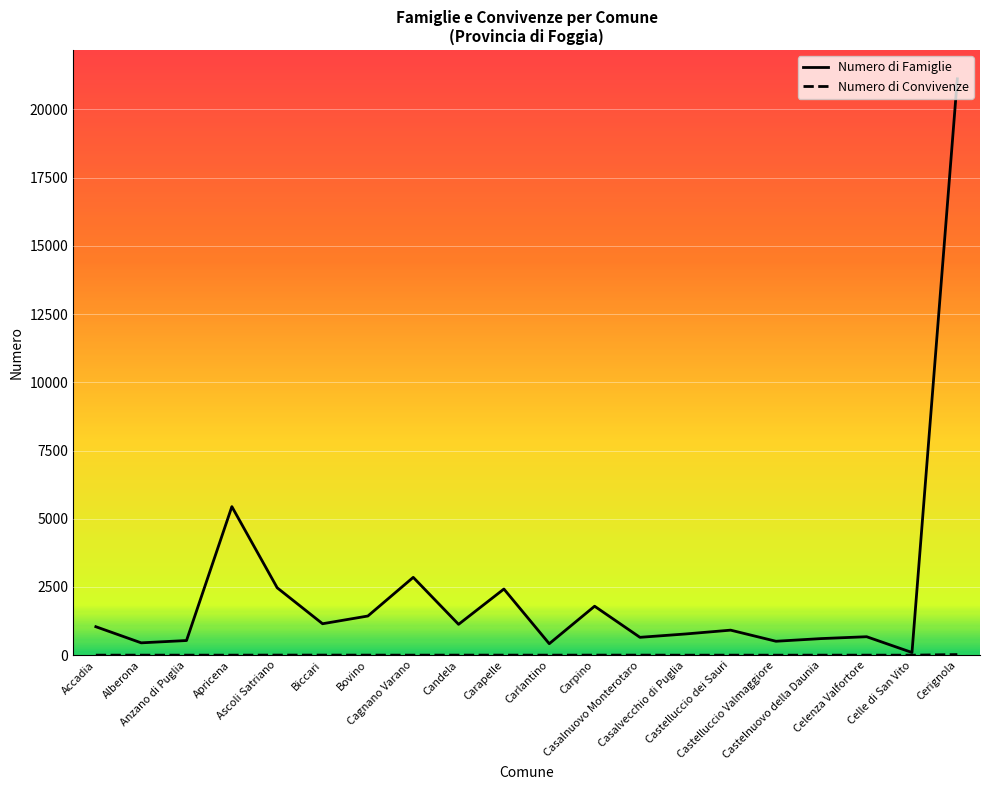

Is this an area chart (filled region under the line)?

No